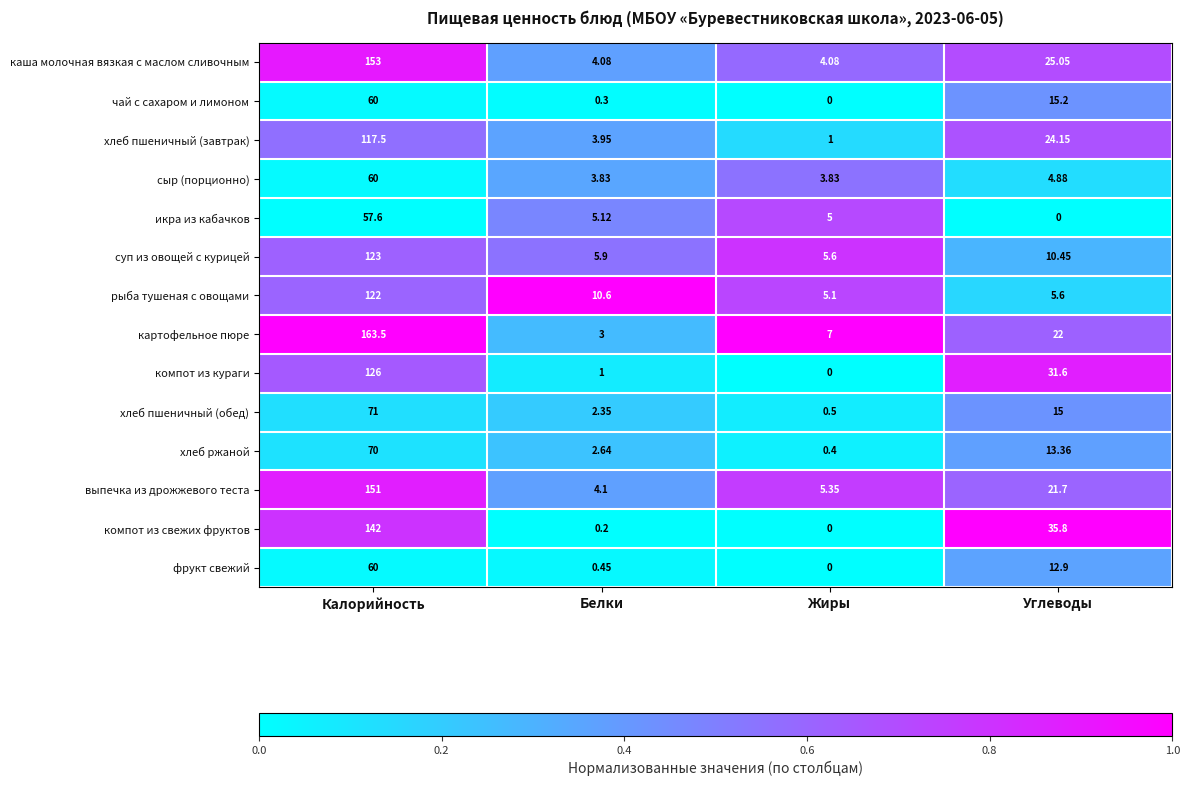

Where does the хлеб ржаной series first go above 13?

Калорийность